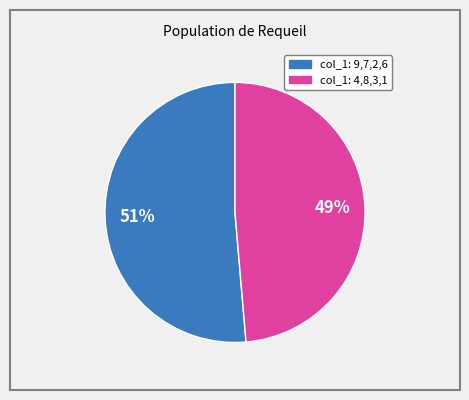

Count the number of slices in the pie.

2